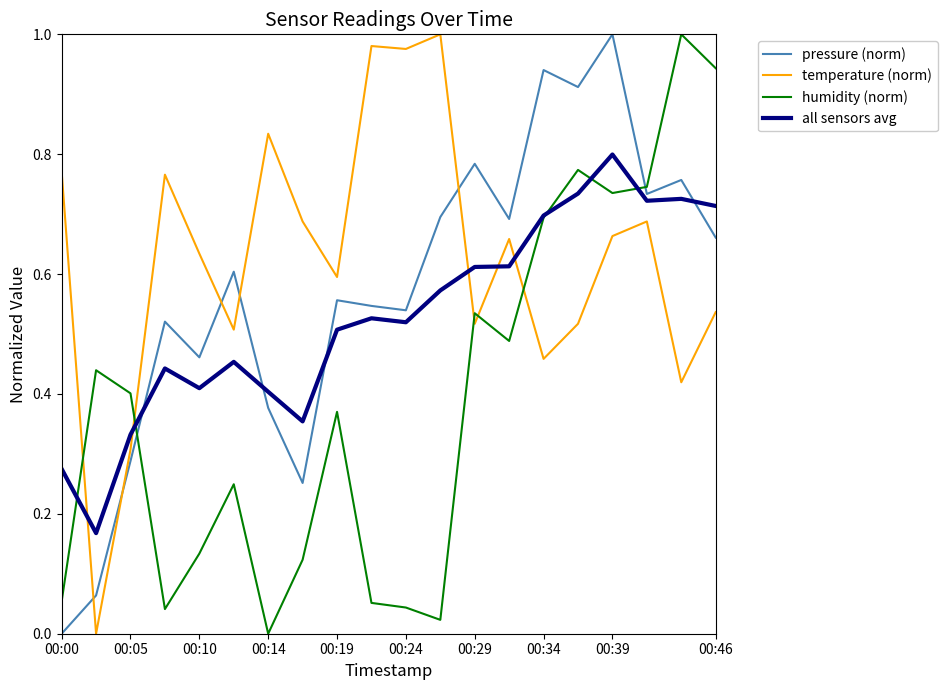

What is the sum of all pressure (norm) values?

11.4